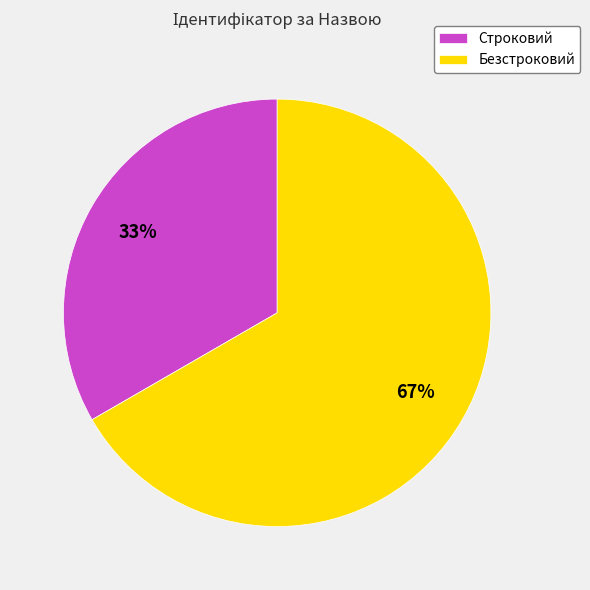

Does any single category account for the majority?

Yes